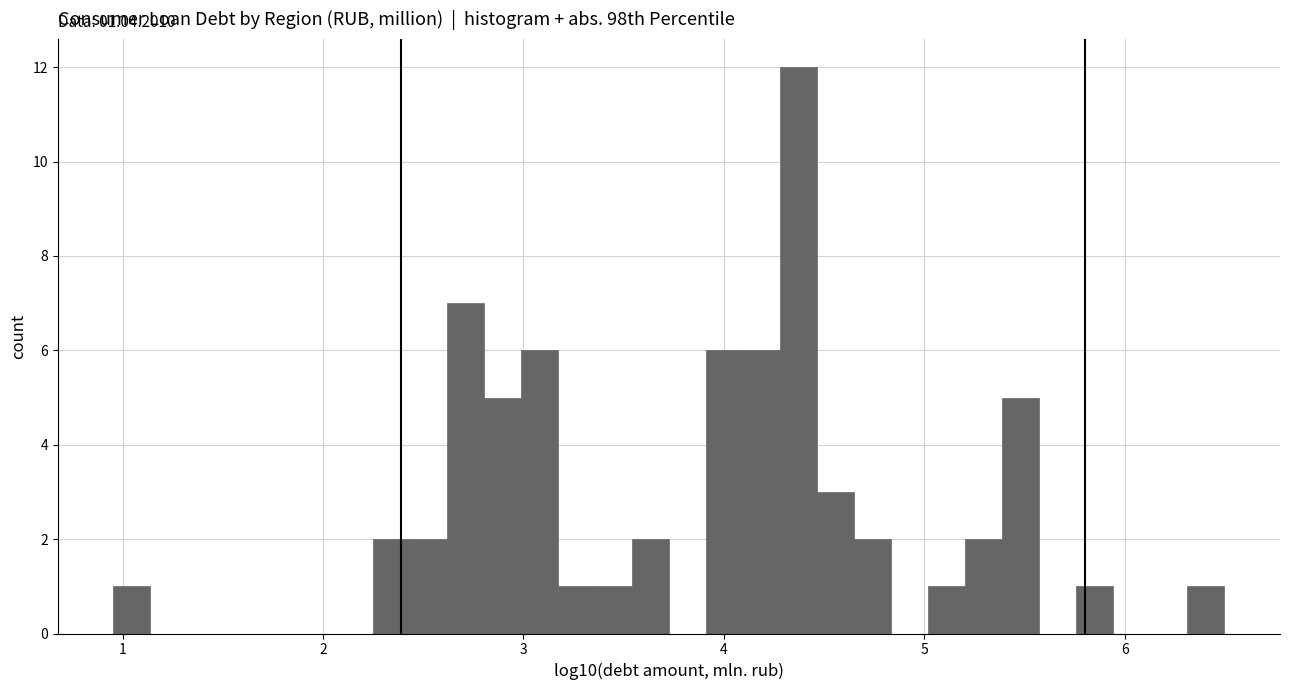

Read against the x-axis, roughly where is the centre of the tallest bar?

4.4